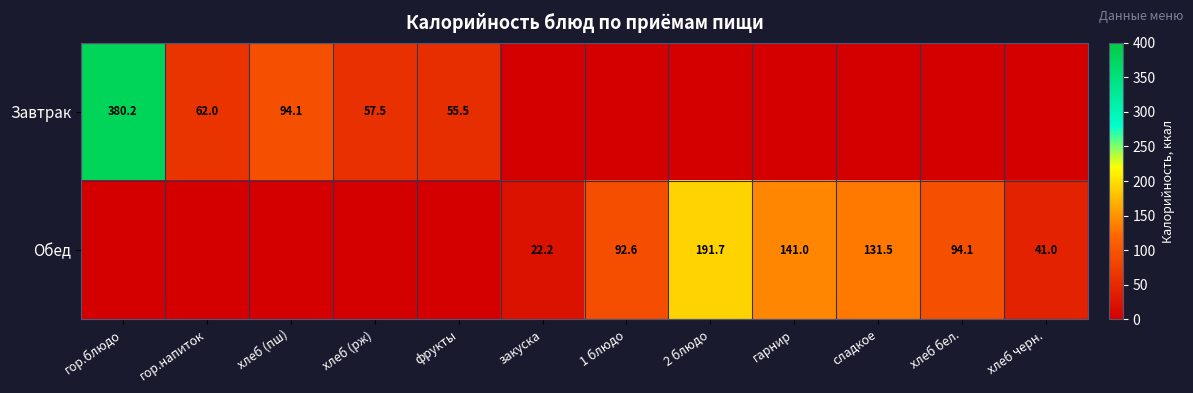

The value of Обед at хлеб бел. is 20.1. True or false?

False